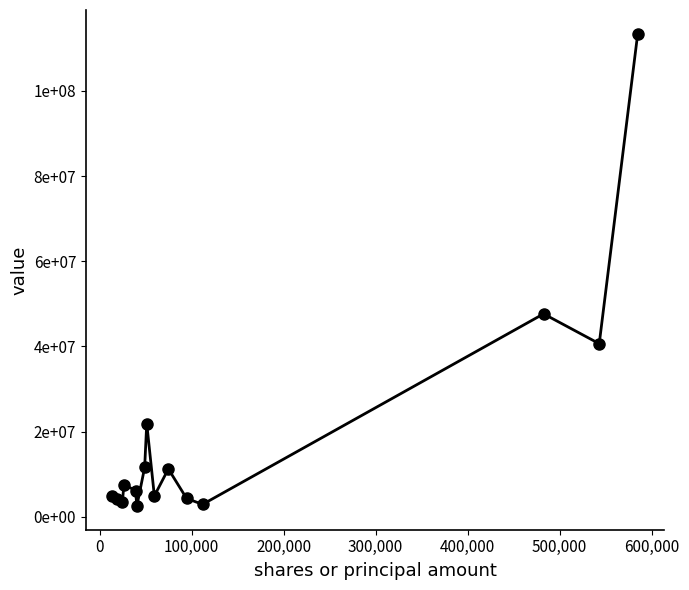

Does the chart have visible grid lines?

No